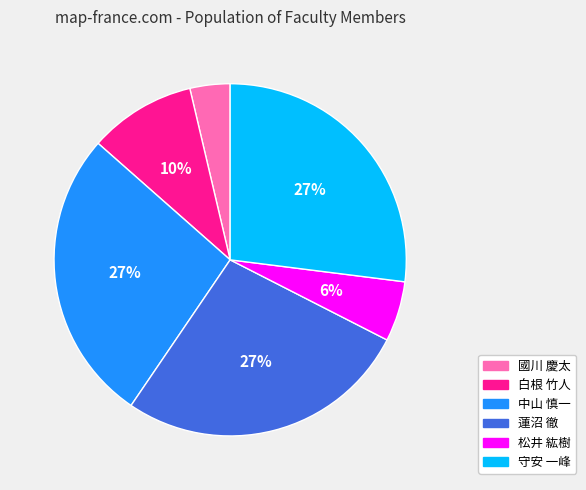

To the nearest percent, what is the difference between the largest and smallest slice percentages?

23%